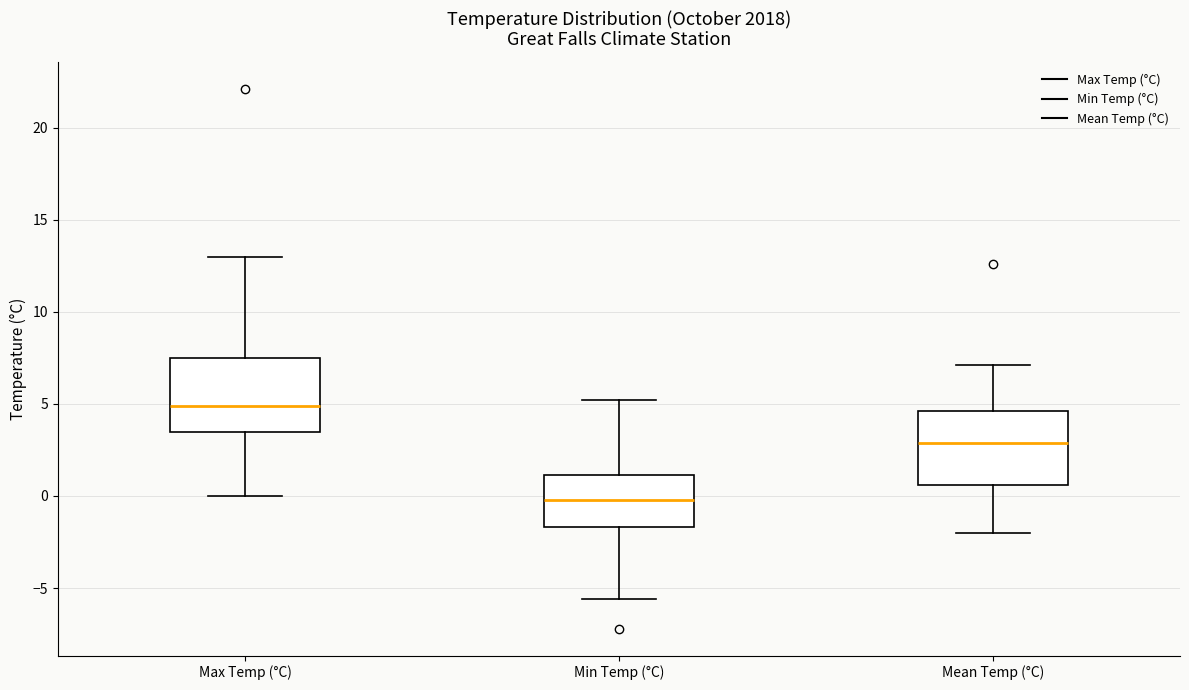

Reading left to right, transcribe this box plot: for each box, give where its median line is, the range the box spans, and where its two whiskers end, as read against the y-axis. The values are not printed on the chart, so give them approximately, as read against the axis.

Max Temp (°C): median 5.0, box 3.5 to 7.5, whiskers 0.0 to 13.0
Min Temp (°C): median 0.0, box -1.5 to 1.0, whiskers -5.5 to 5.0
Mean Temp (°C): median 3.0, box 0.5 to 4.5, whiskers -2.0 to 7.0